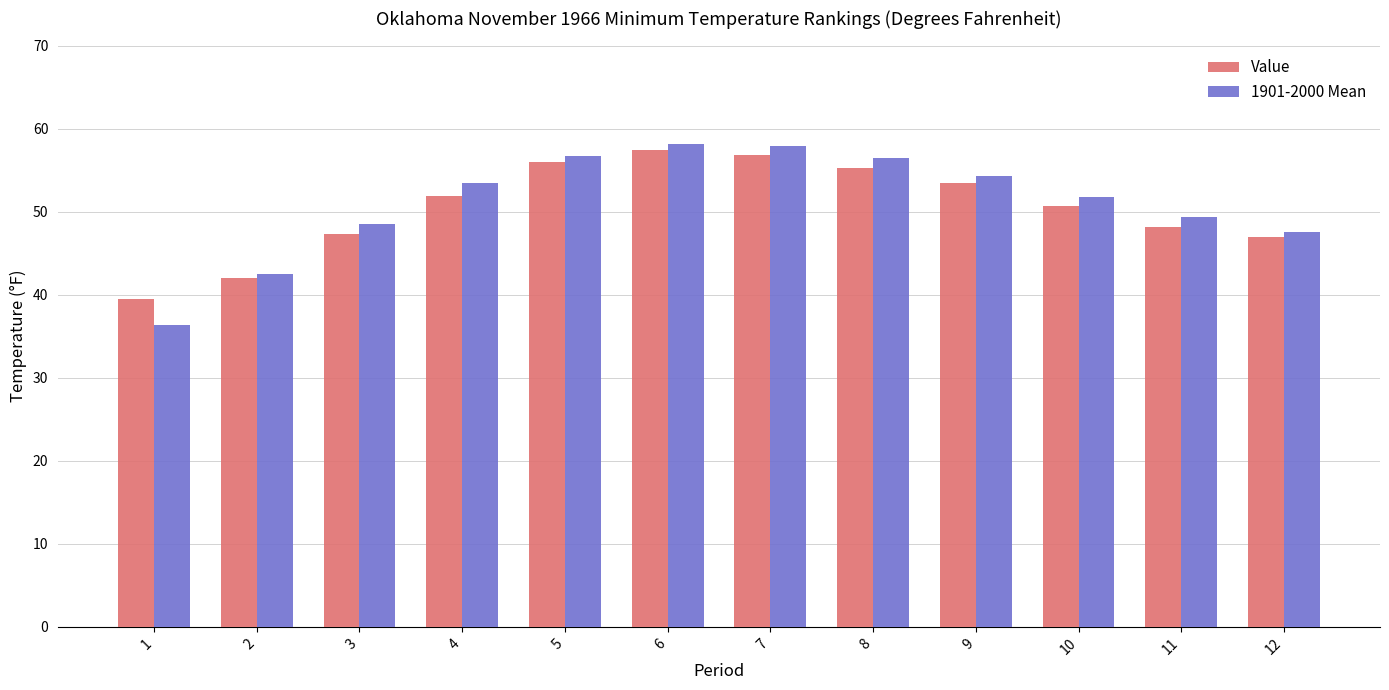

Which series has the widest spread of values?

1901-2000 Mean